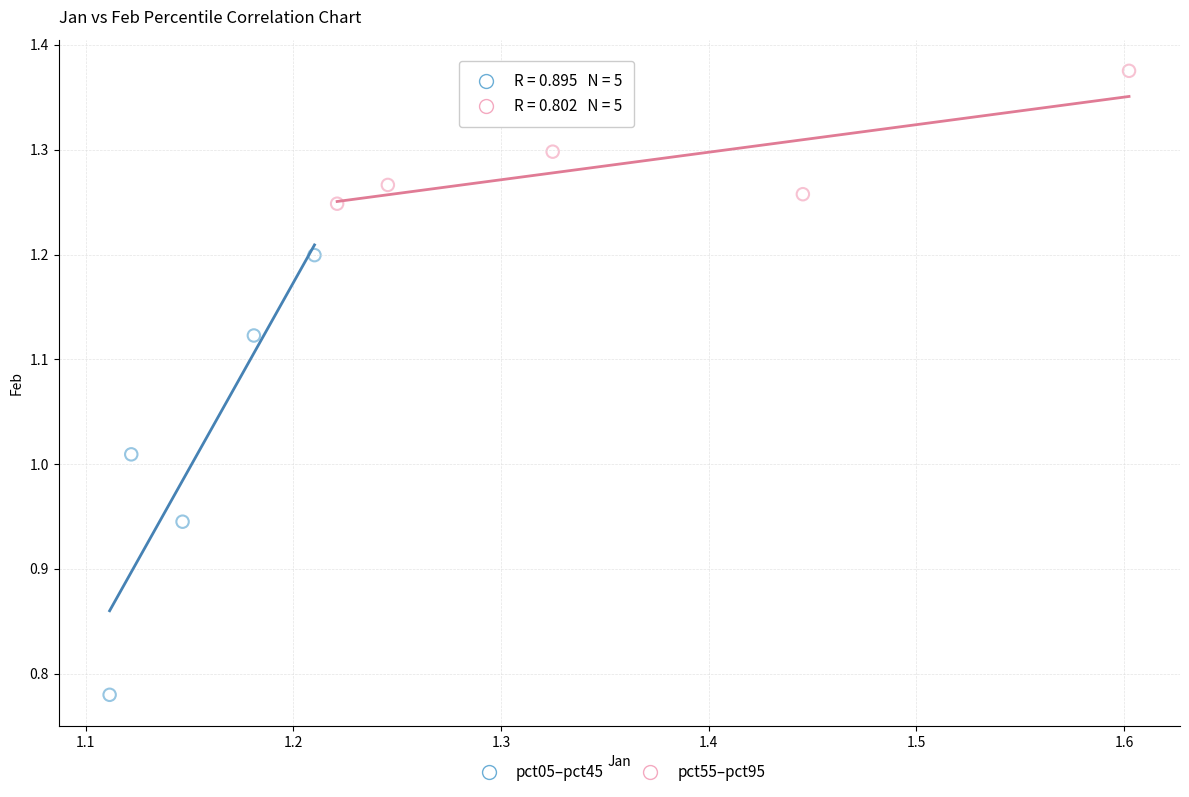

What are all the series names shown in the legend?

pct05–pct45, pct55–pct95